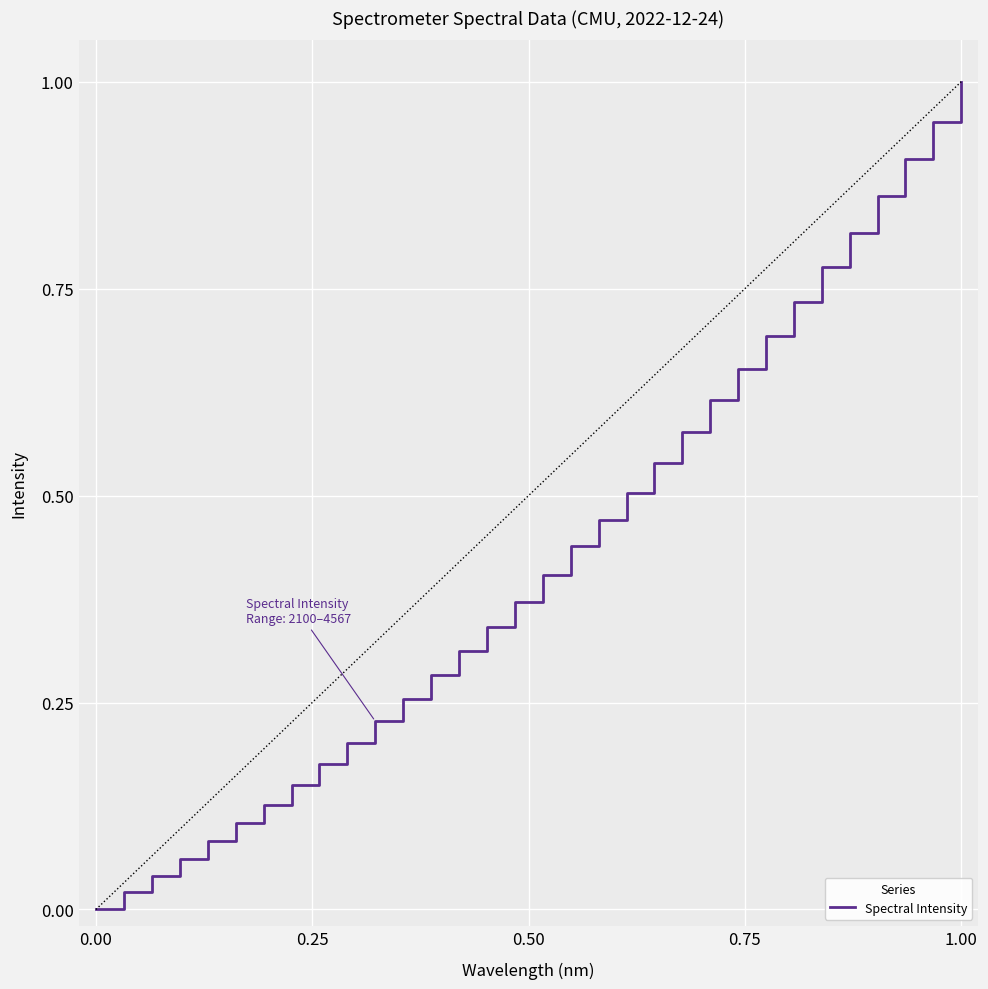

What is the value of the 16th point from the left?

0.4